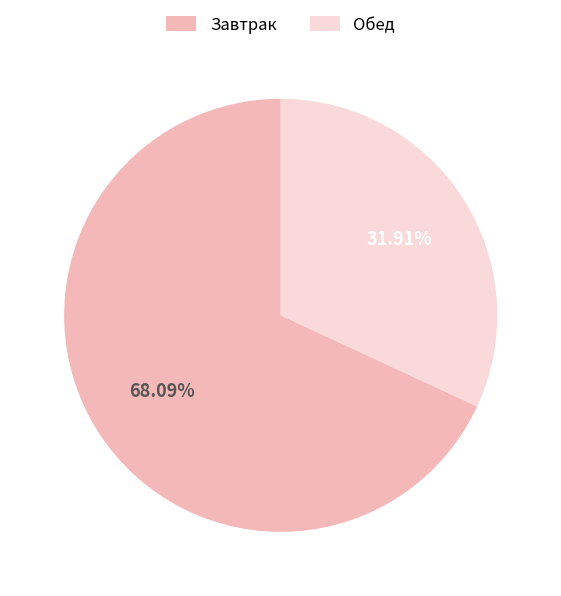

Which has a higher value, Завтрак or Обед?

Завтрак